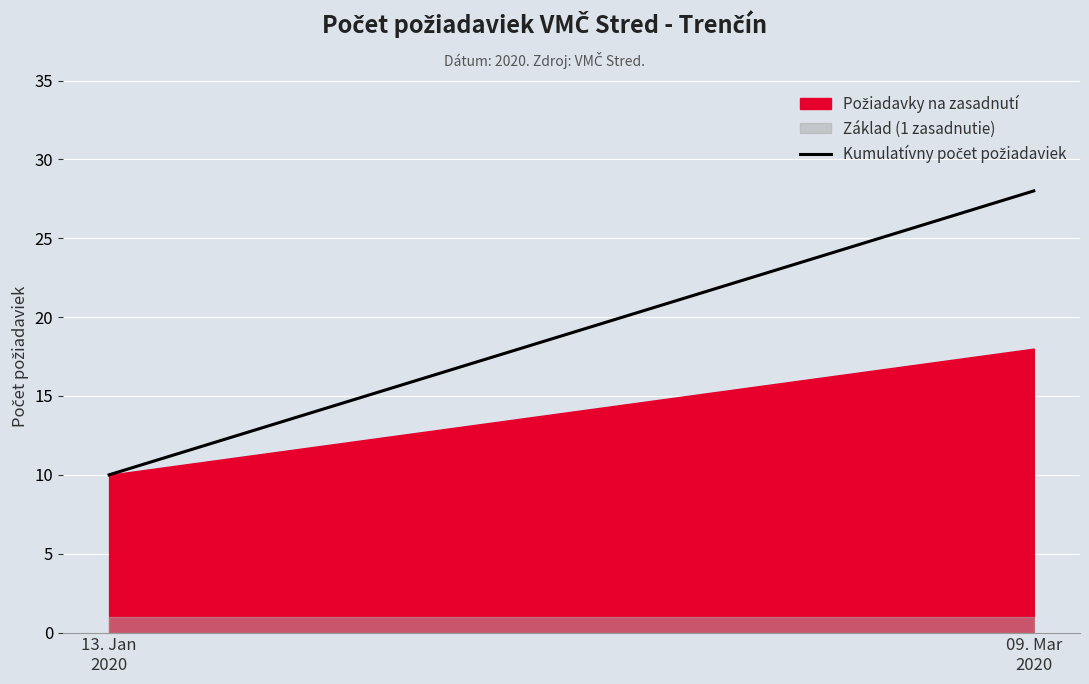

What is the greatest value displayed?

28